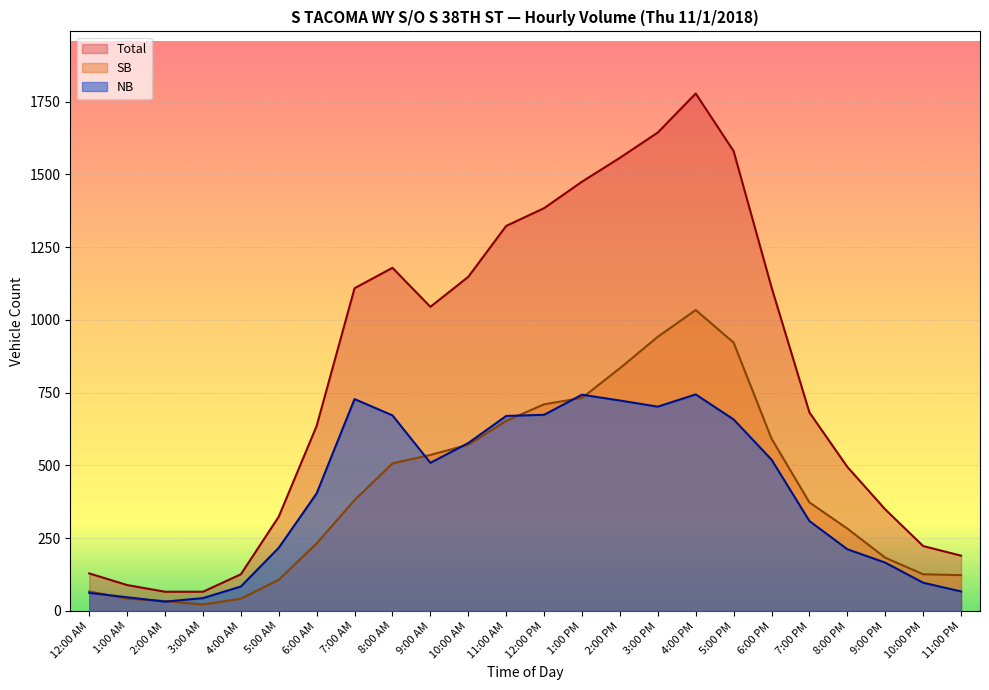

What is the label of the 10th point from the right?

2:00 PM